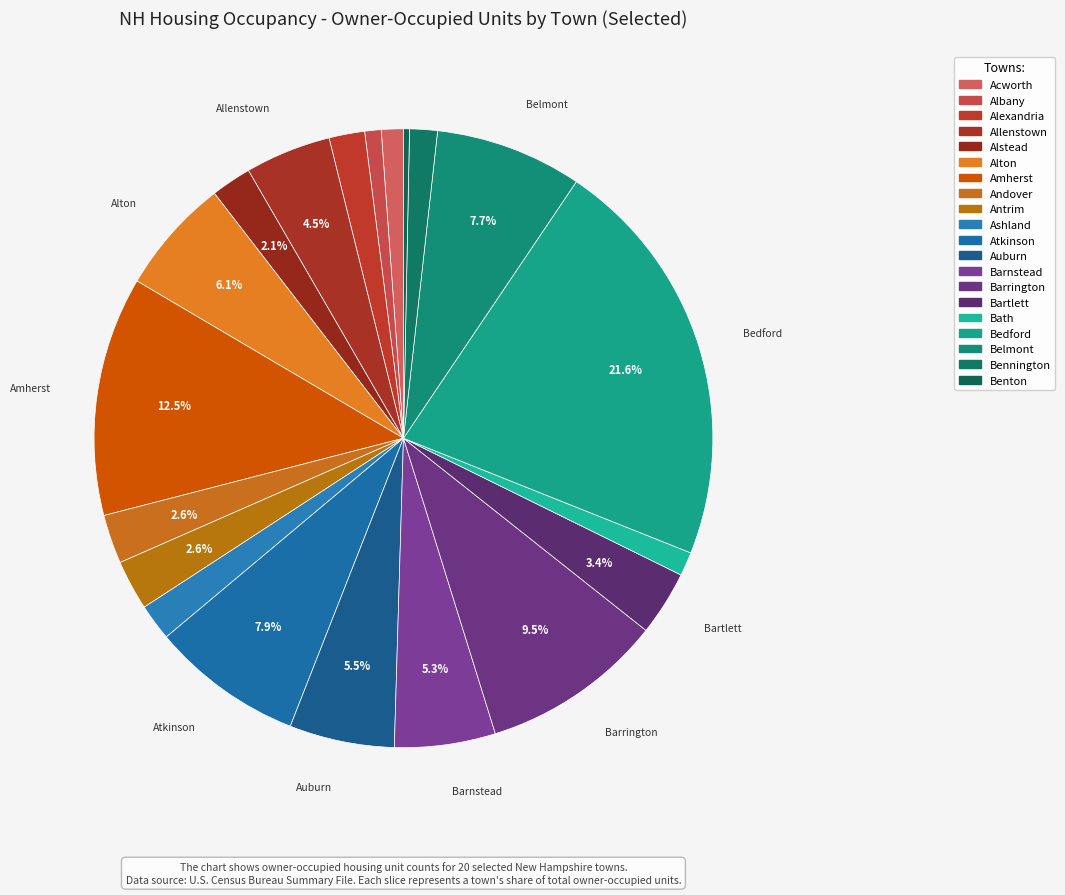

Count the number of slices in the pie.

20